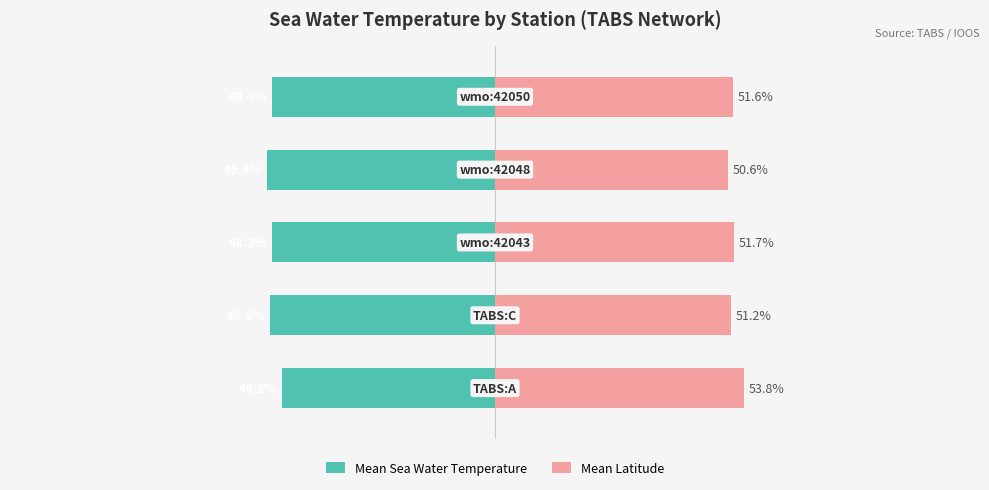

Where is Mean Latitude nearest to the value 52?

2